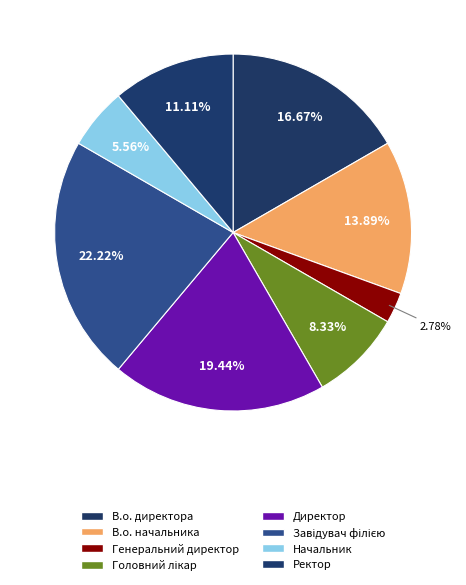

What is the largest slice in the pie chart?

Завідувач філією